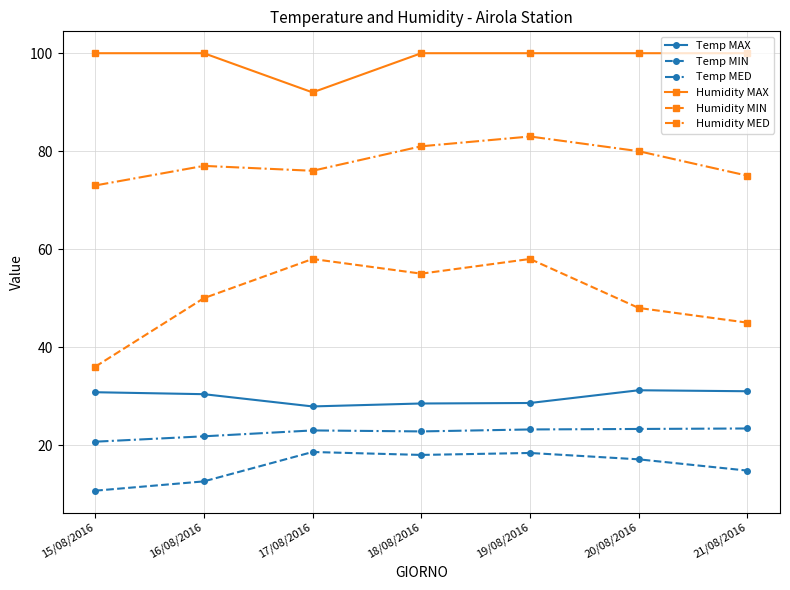

Which series has the largest range (max minus min)?

Humidity MIN